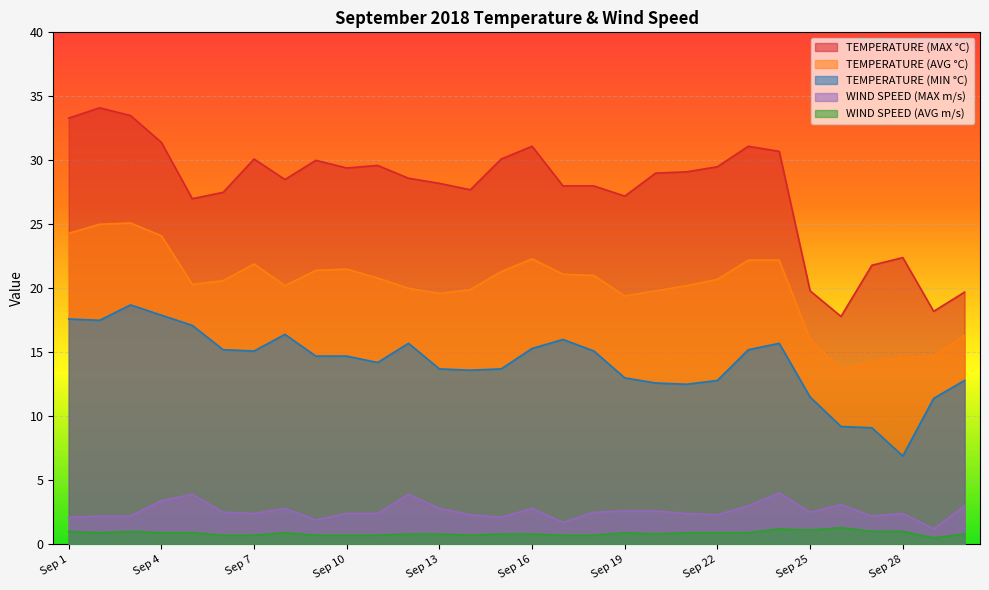

How many data points in TEMPERATURE (AVG °C) are less than 20?

10